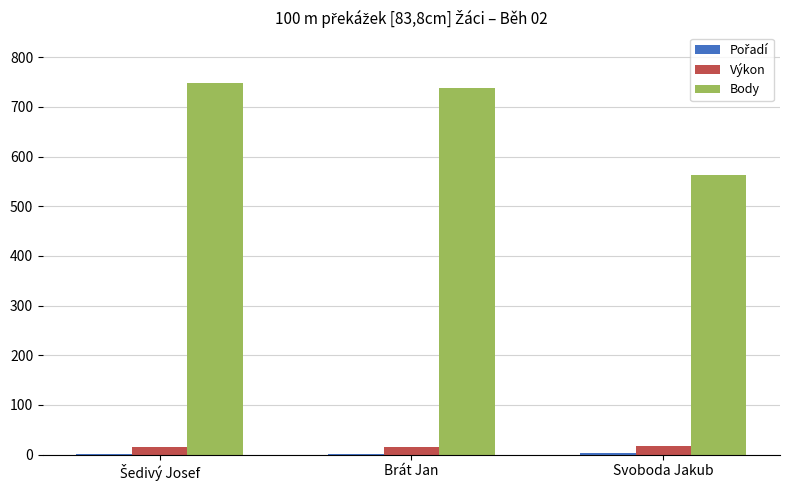

What is the maximum value shown in the chart?

748.0